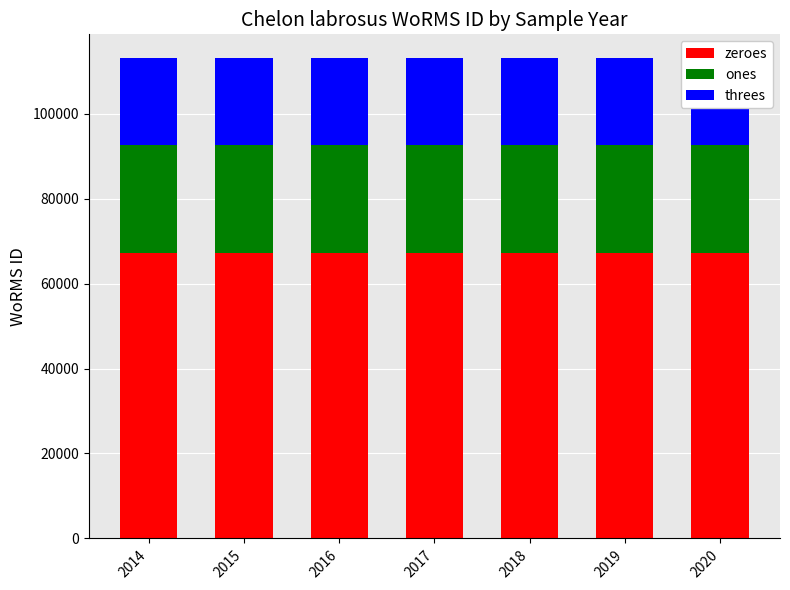

What value does the zeroes series have at 2018?

67297.8